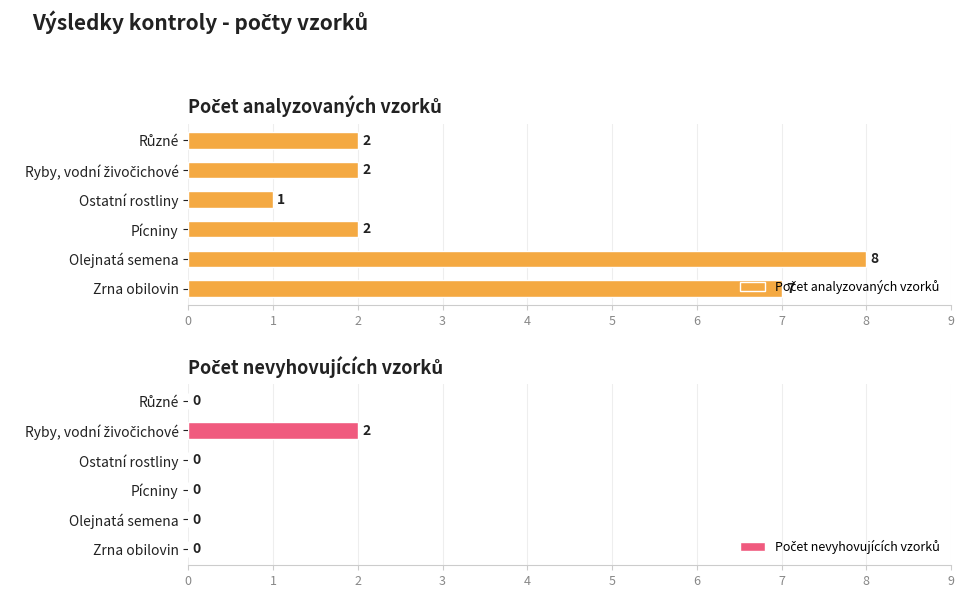

How many bars are there in total?

12